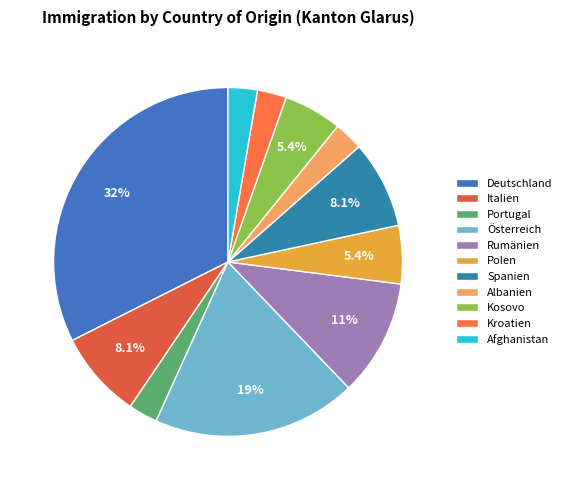

How many slices are in this pie chart?

11